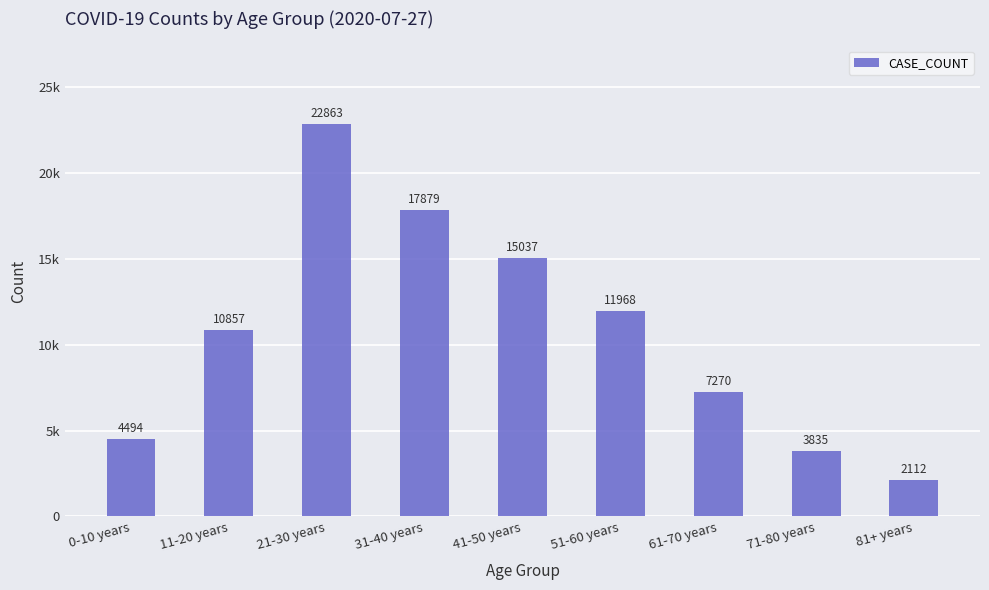

How many bars are there in total?

9